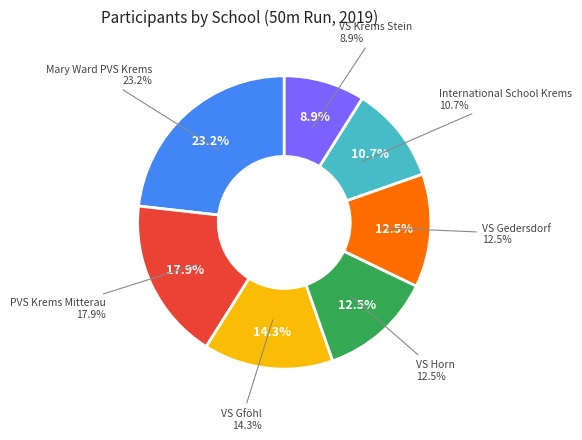

To the nearest percent, what is the combined percentage of PVS Krems Mitterau and VS Gföhl?

32%